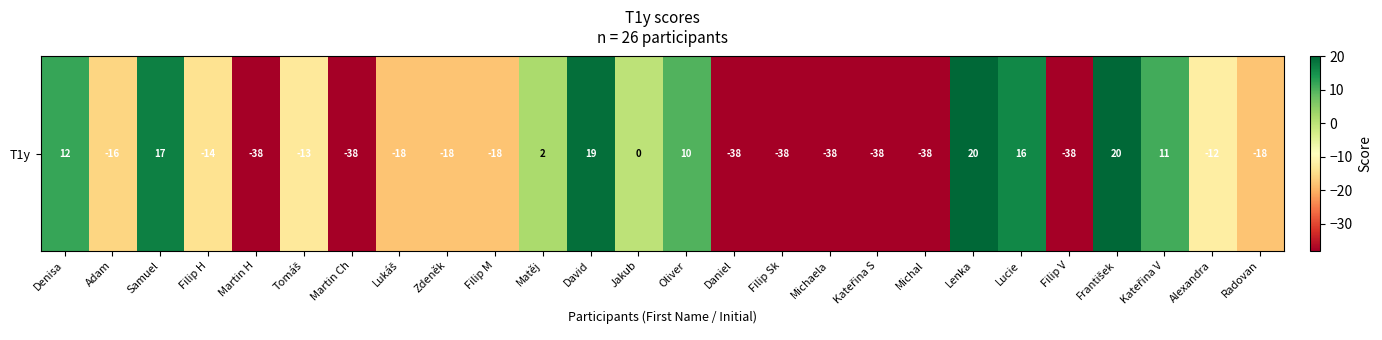

What is the difference between the maximum and minimum values?

58